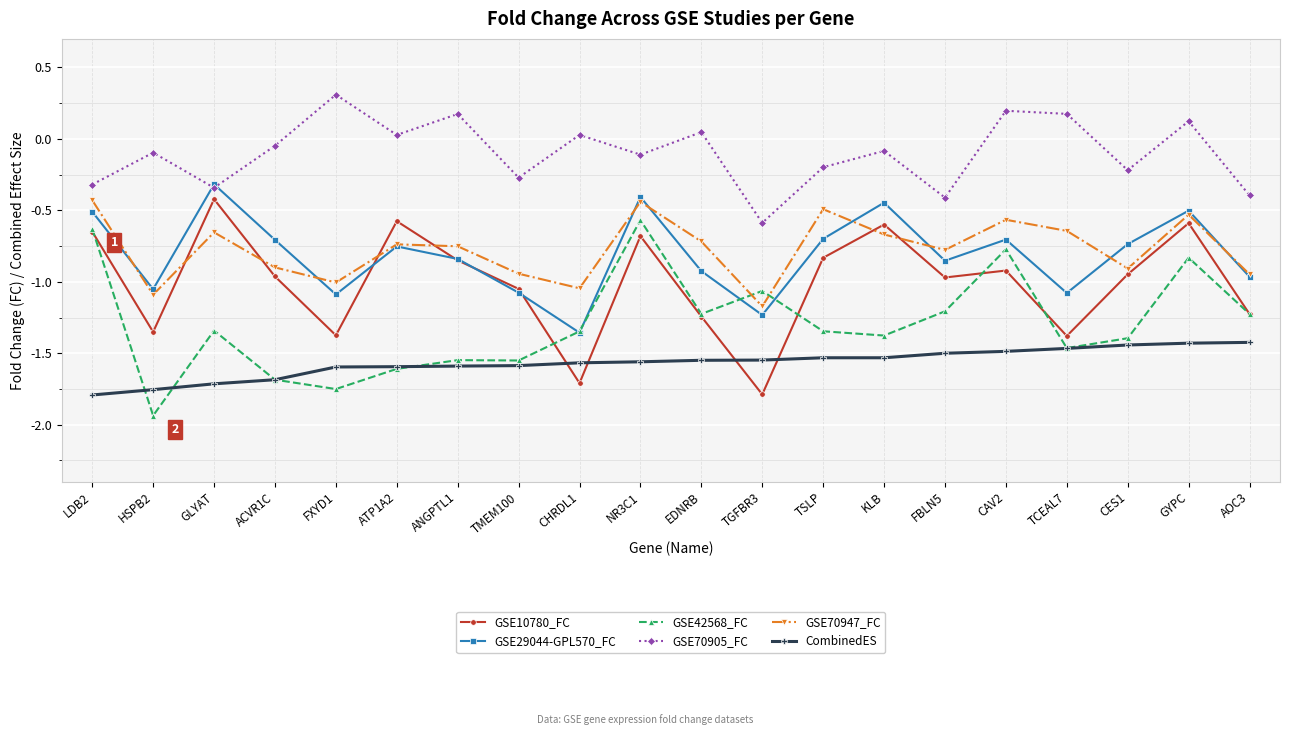

Between HSPB2 and ANGPTL1, which series saw the biggest shift?

GSE10780_FC